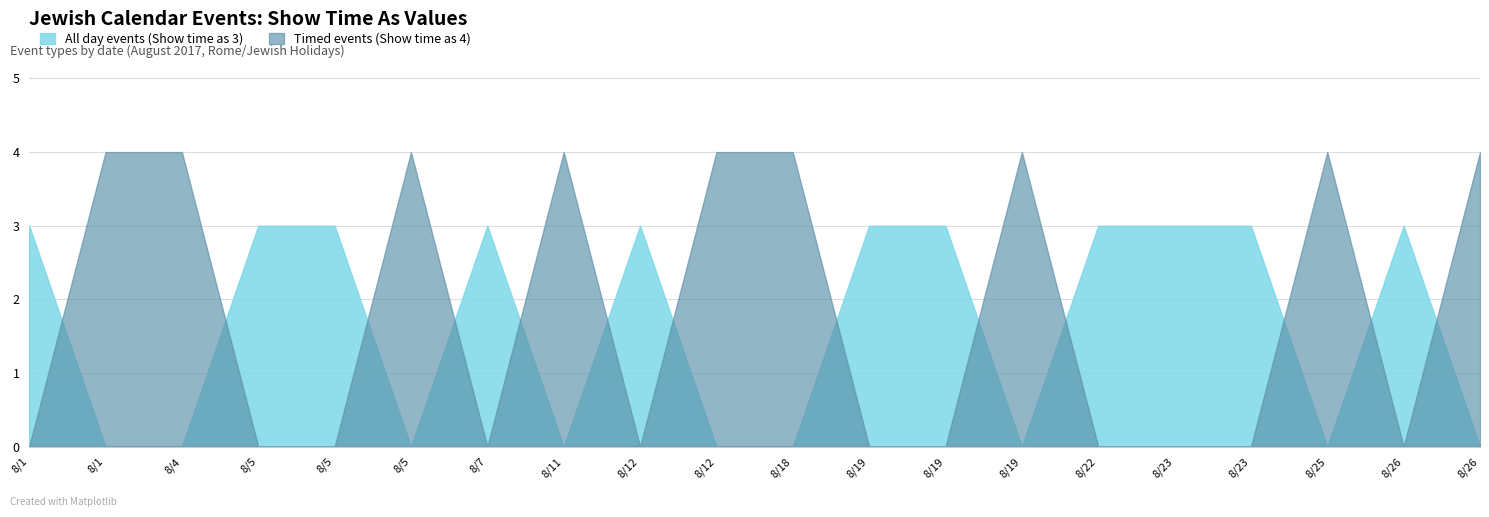

Which series has the largest range (max minus min)?

Timed events (Show time as 4)